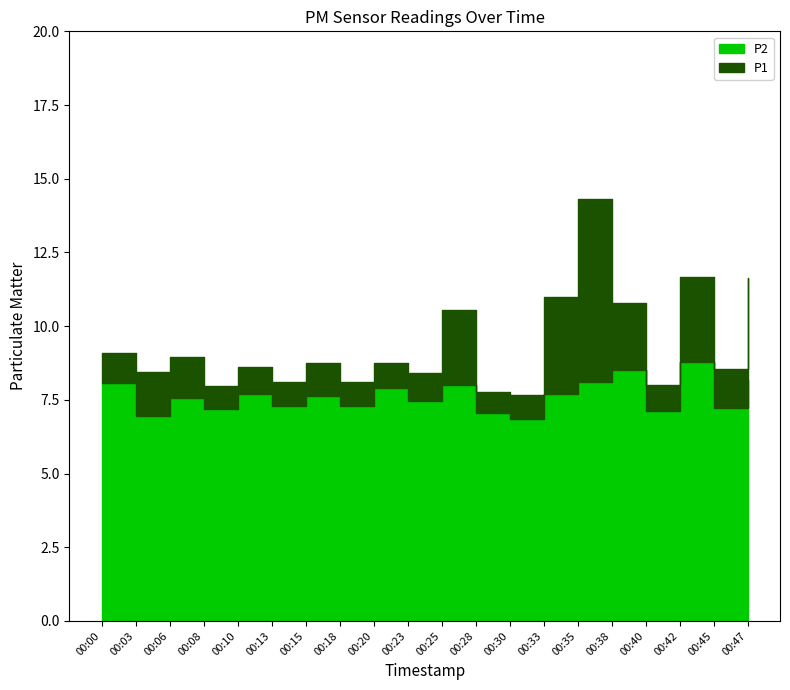

What is the sum of all P1 values?

187.1